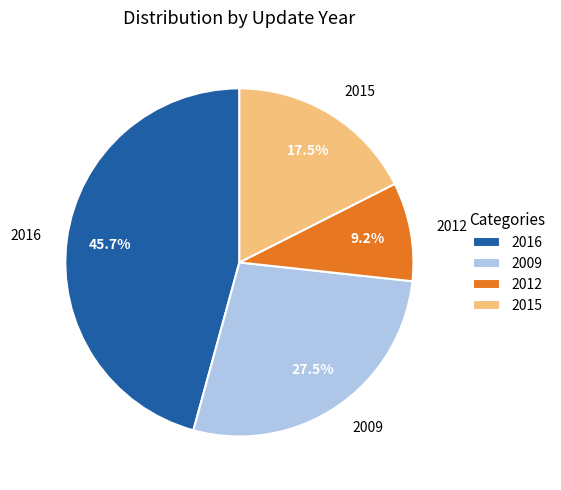

Approximately how many times larger is the value at 2009 compared to 2016?

0.6